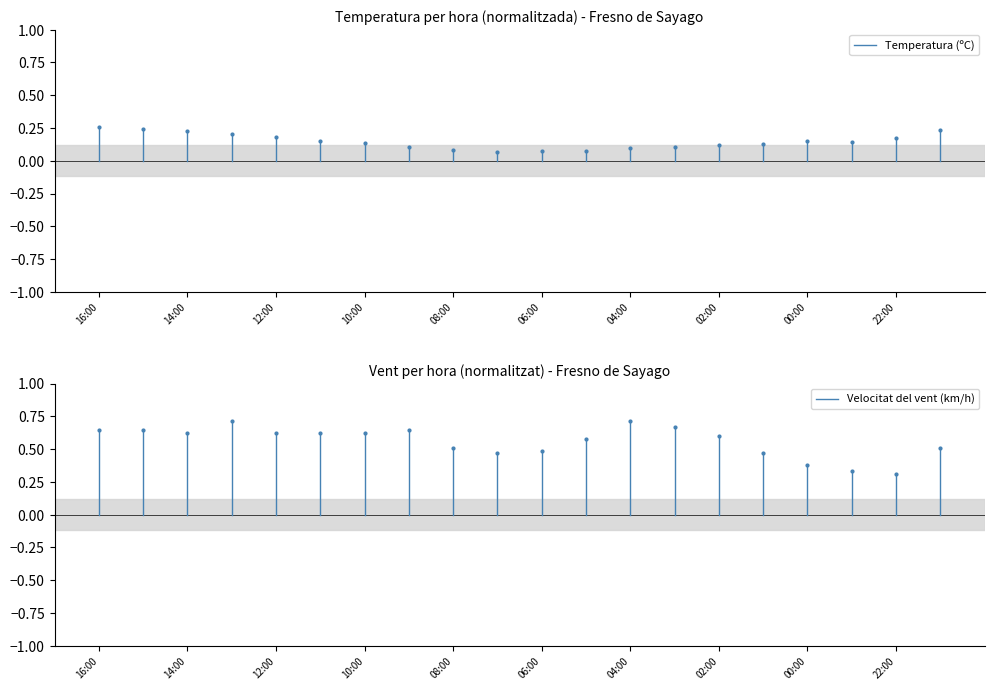

True or false: Temperatura (ºC) has a value of -0.1 at 16:00.

False